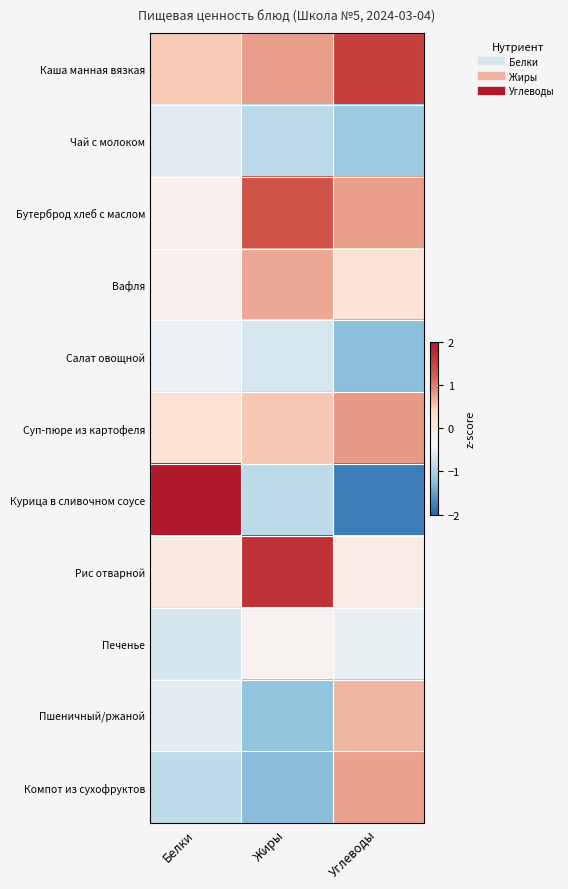

Which series has the largest range (max minus min)?

Курица в сливочном соусе